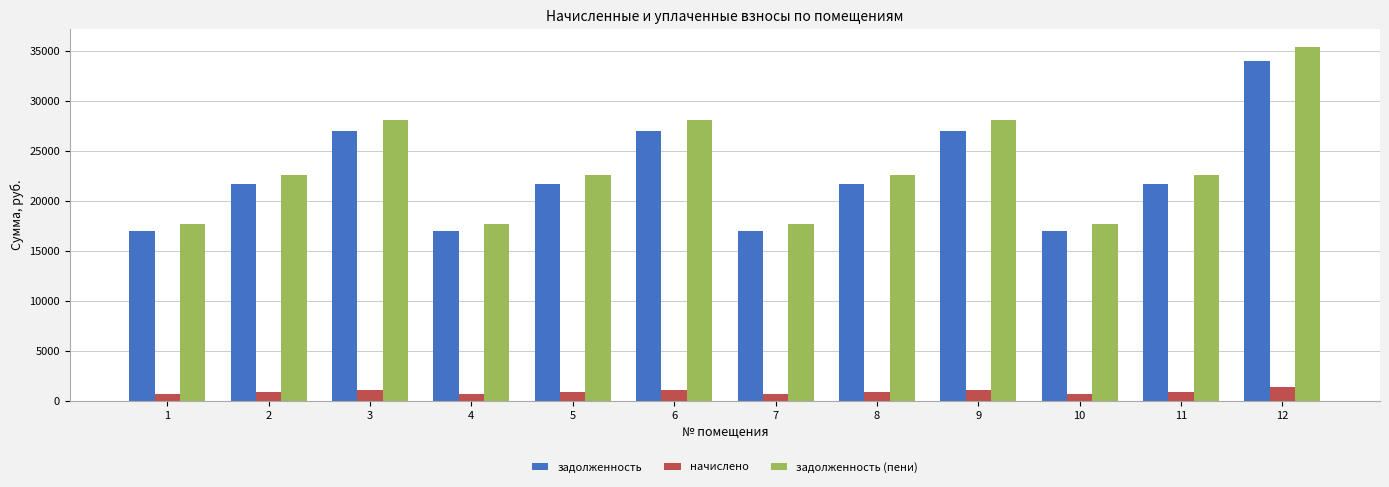

How many groups of bars are there?

12